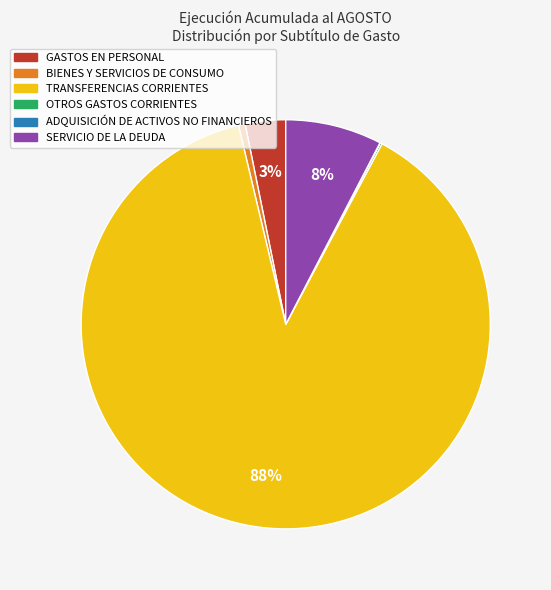

To the nearest percent, what percentage of the pie is TRANSFERENCIAS CORRIENTES?

88%